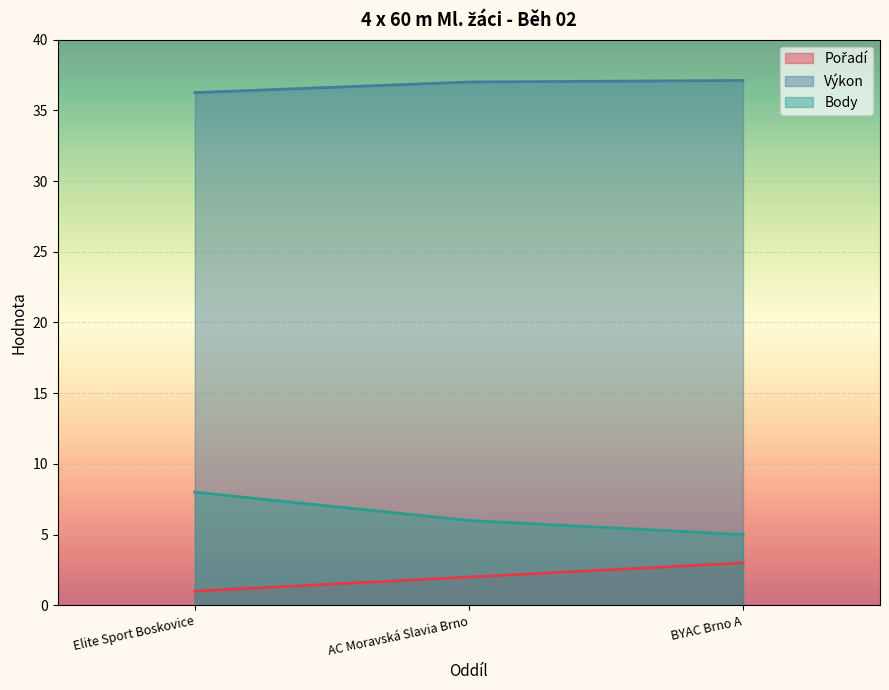

What is the average value of the Body series?

6.3